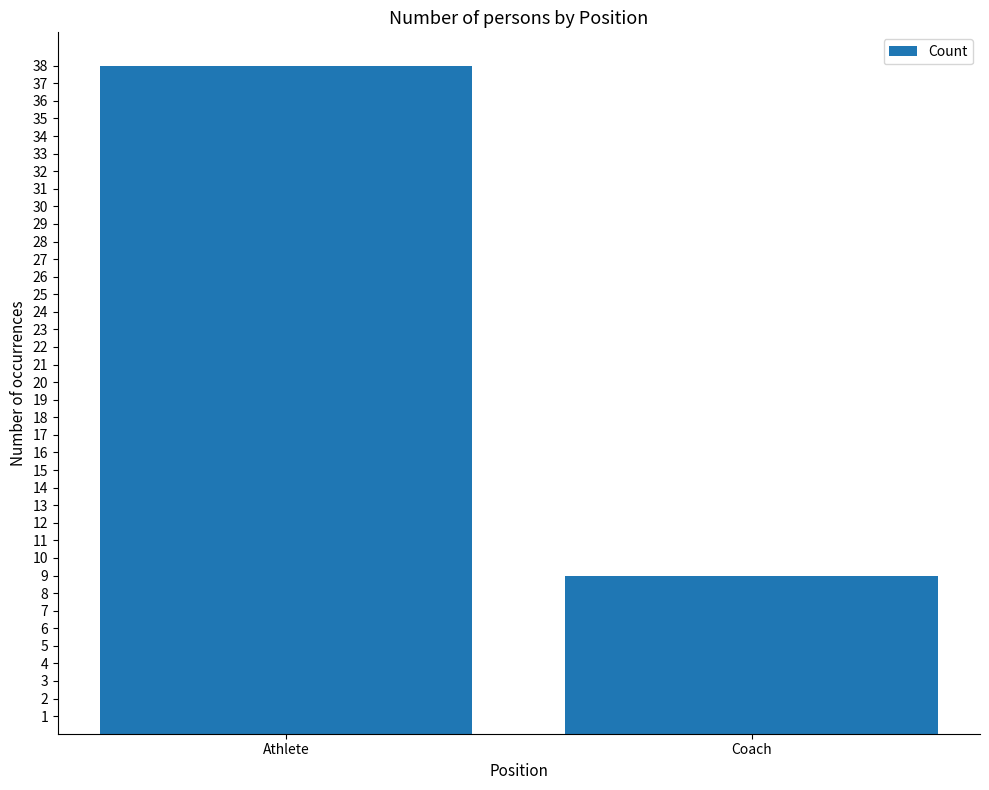

List the labels in order of value, smallest first.

Coach, Athlete